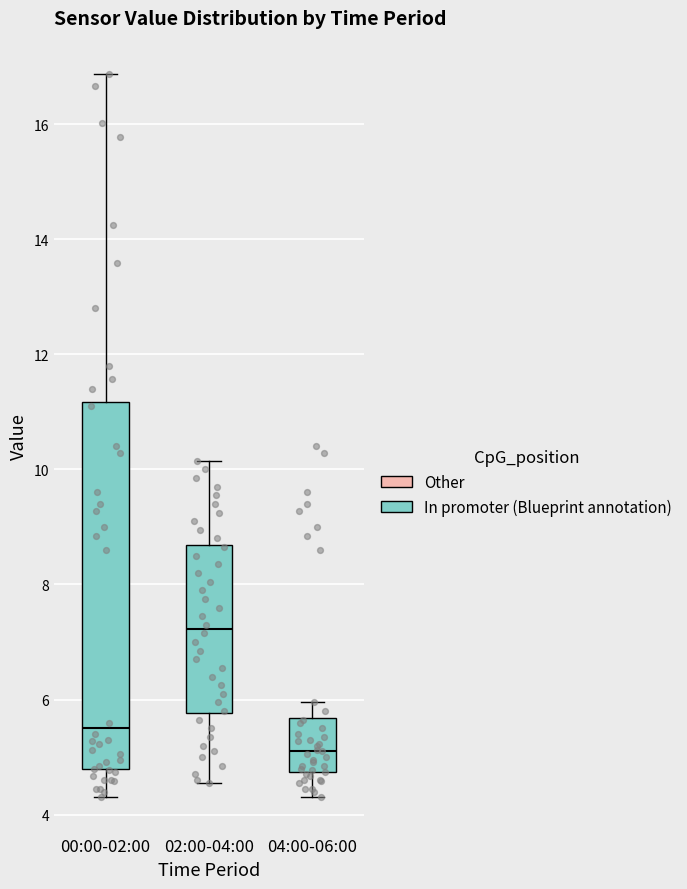

Reading left to right, read every box against the y-axis: the position of its median line, the range the box covers, and the ends of its whiskers. The values are not printed on the chart, so give them approximately, as read against the axis.

00:00-02:00: median 5.6, box 4.8 to 11.2, whiskers 4.4 to 16.8
02:00-04:00: median 7.2, box 5.8 to 8.6, whiskers 4.6 to 10.2
04:00-06:00: median 5.2, box 4.8 to 5.6, whiskers 4.4 to 6.0